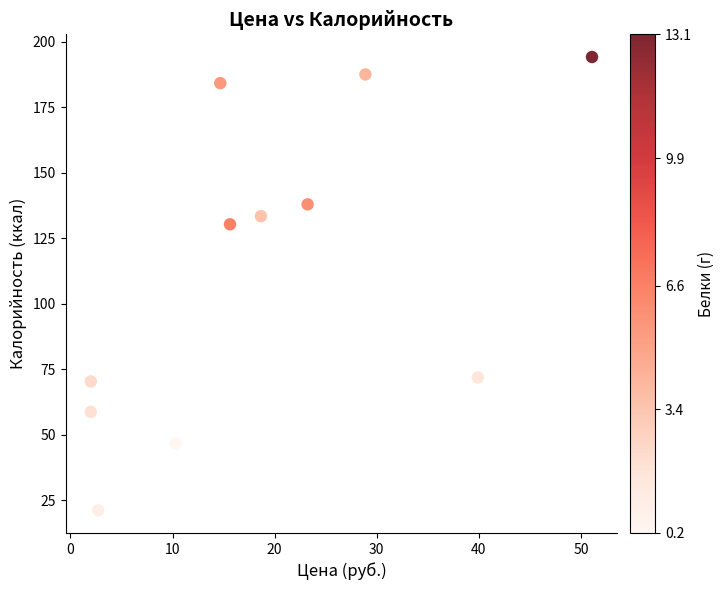

What Y value in the scatter plot is closest to 107?

130.3